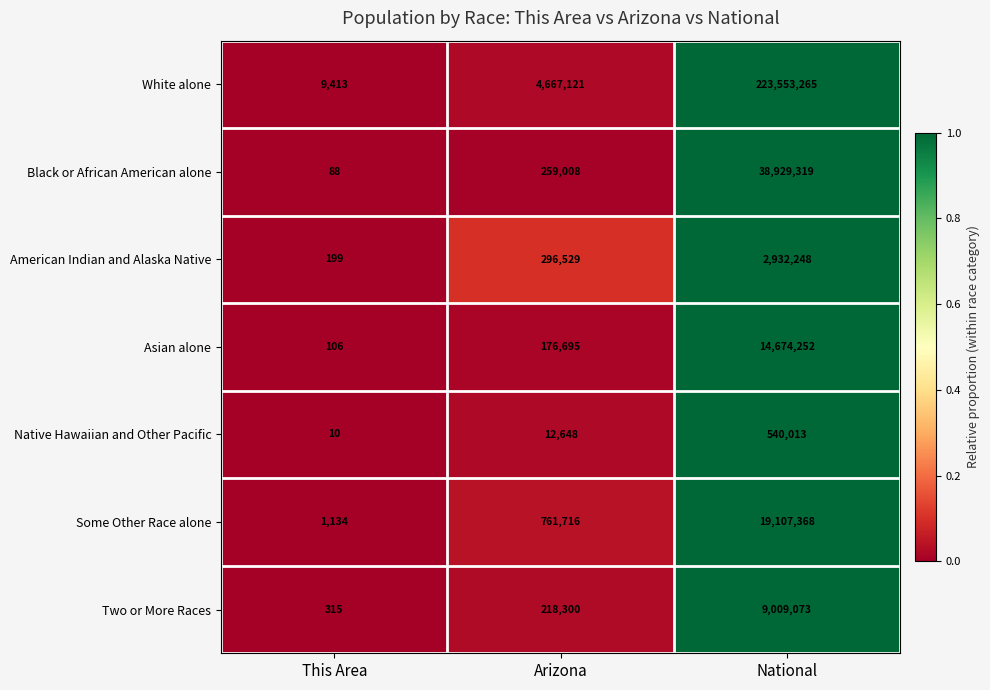

What is the difference between the highest and lowest values at Arizona?

4654473